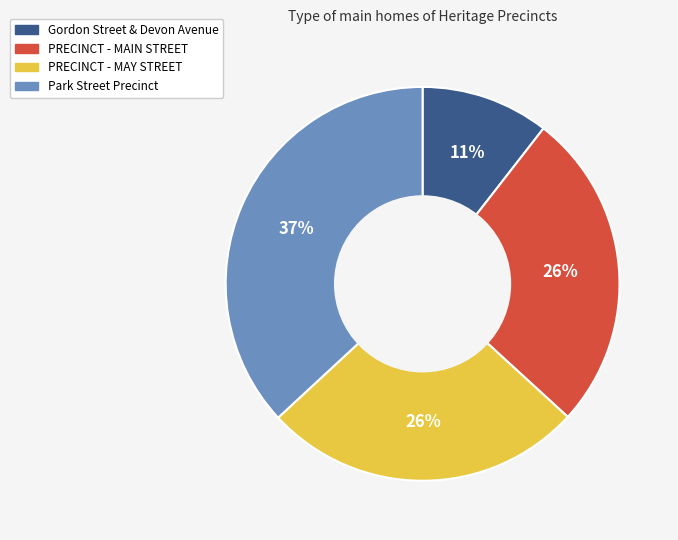

Is the sum of Gordon Street & Devon Avenue and PRECINCT - MAY STREET greater than half?

No